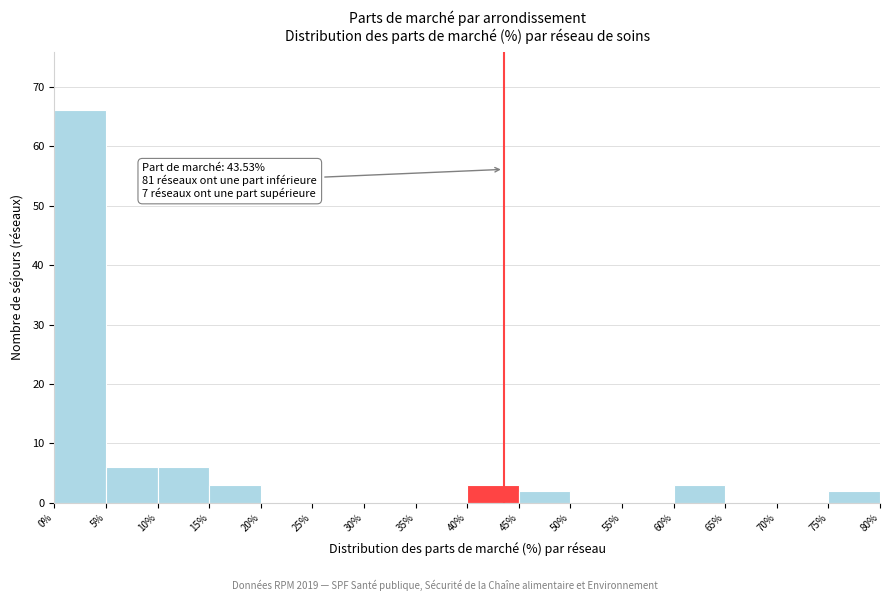

Over which range of the x-axis is the bar tallest?

0% to 5%